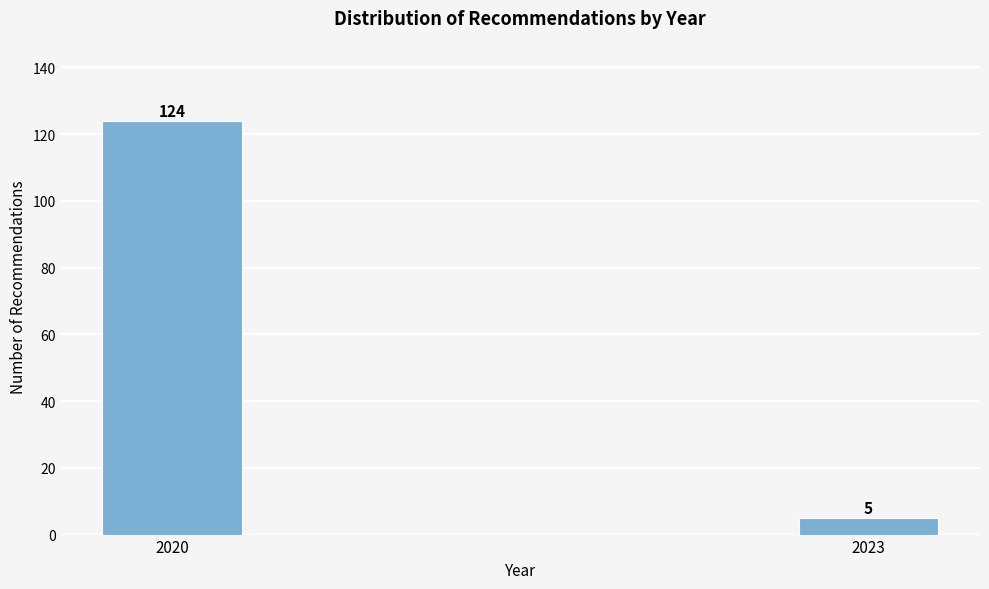

Reading left to right, what are all the values shown in this chart?

2020=124	2023=5